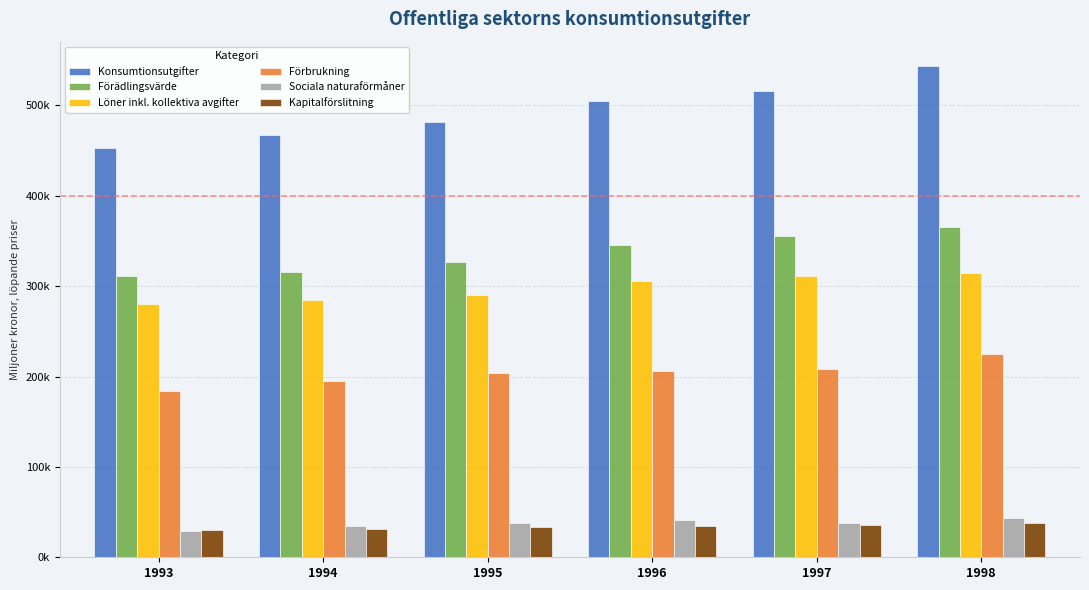

What is the minimum value shown in the chart?

29369